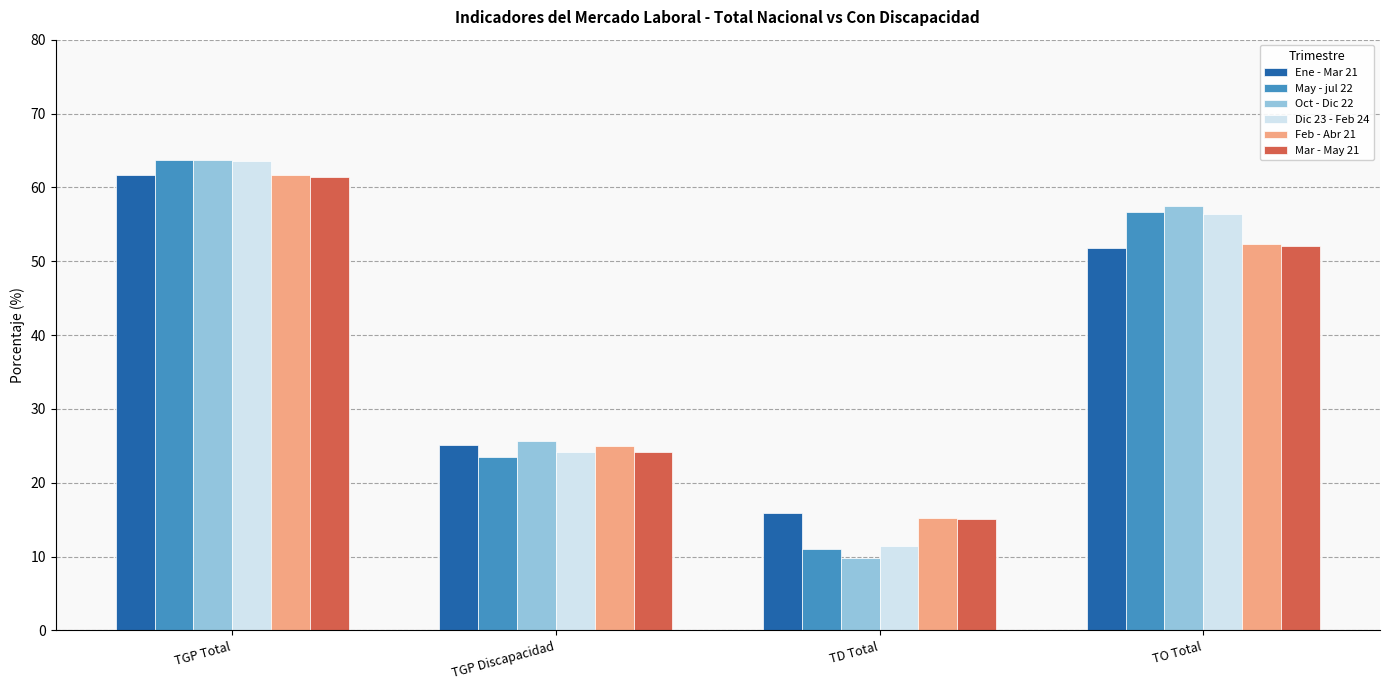

What position from the right is TGP Total?

4